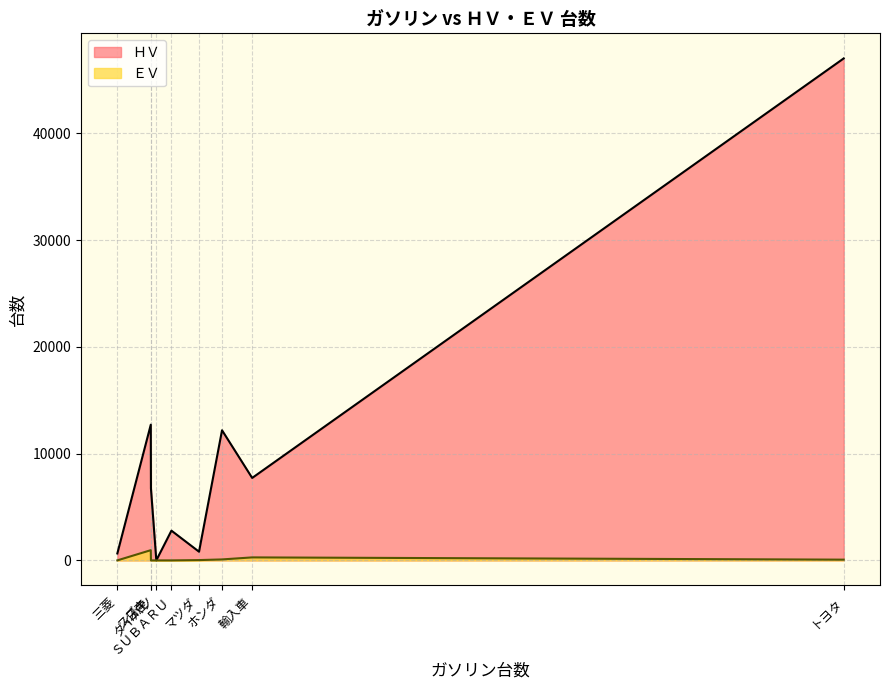

Which category has the highest value in the ＨＶ series?

トヨタ